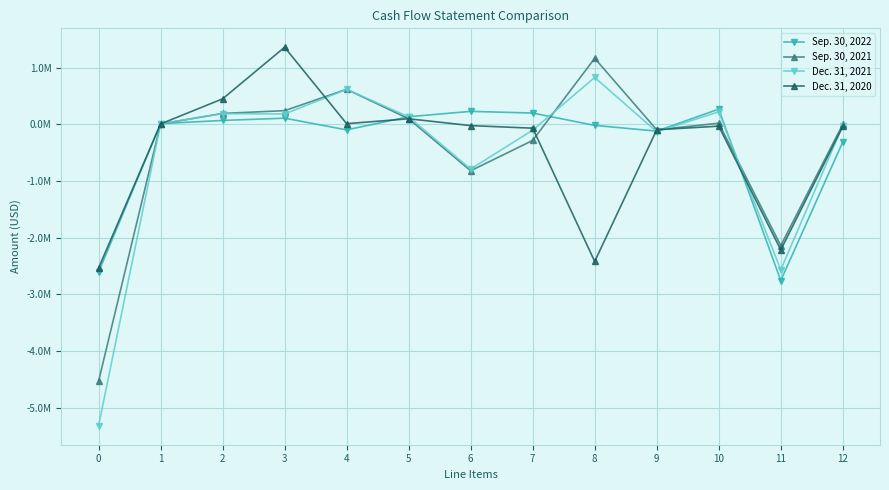

Between 12 and 6, which is larger?

6